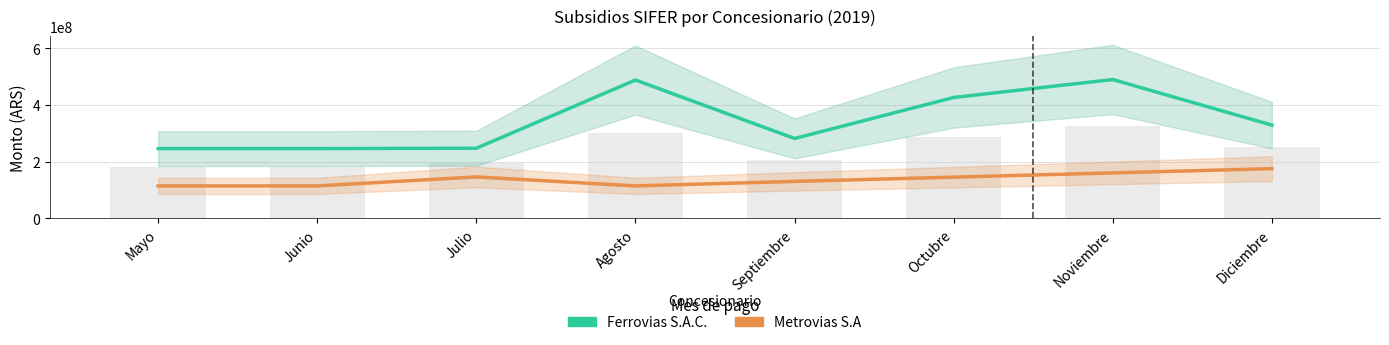

Reading left to right, what are all the values shown in this chart?

Ferrovias S.A.C.: Mayo=245724661	Junio=245724661	Julio=246979386	Agosto=487435476	Septiembre=281397727	Octubre=425872981	Noviembre=489222540	Diciembre=328453868
Metrovias S.A: Mayo=114104002	Junio=114104002	Julio=145808181	Agosto=114104002	Septiembre=130000000	Octubre=145000000	Noviembre=160000000	Diciembre=175000000